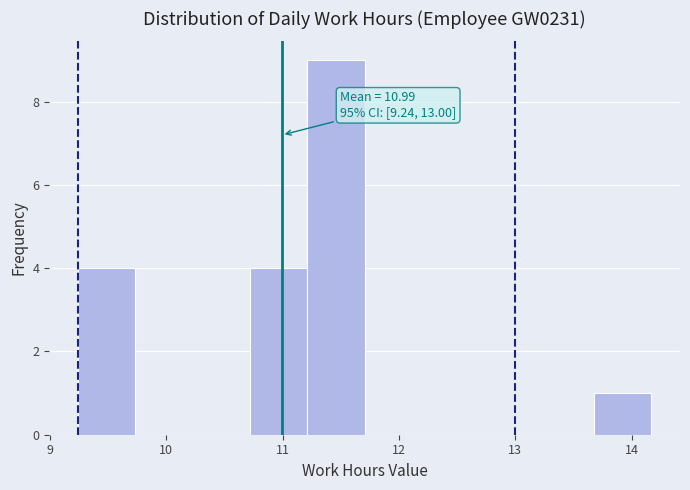

Over which range of the x-axis is the bar tallest?

11.2 to 11.7